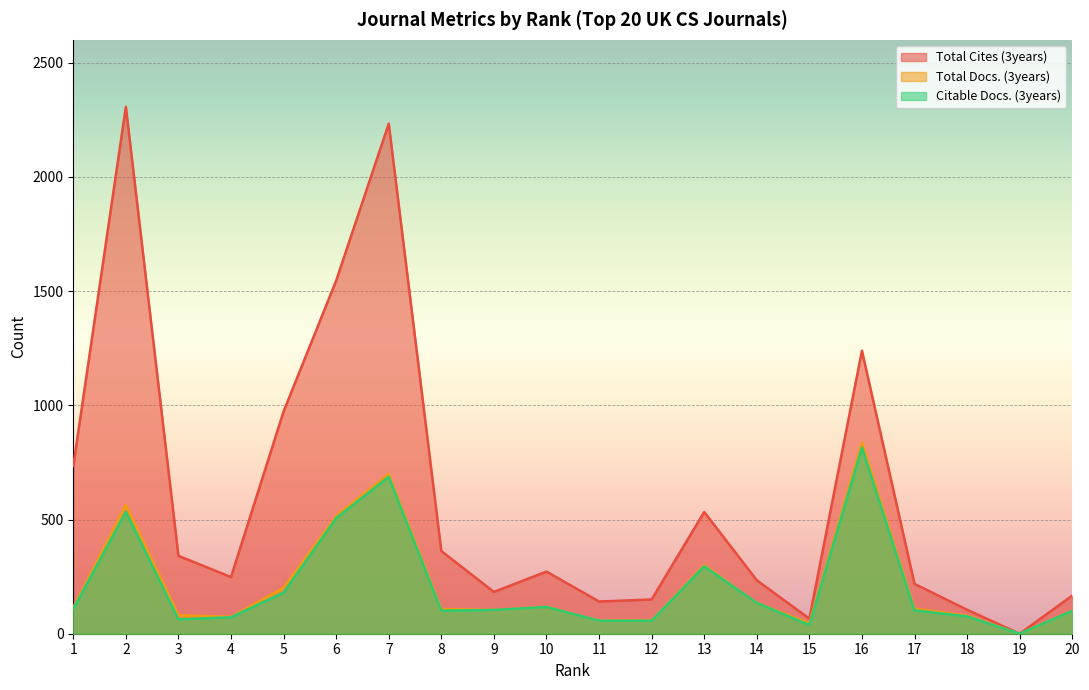

At how many categories does at least one series exceed 1764?

2